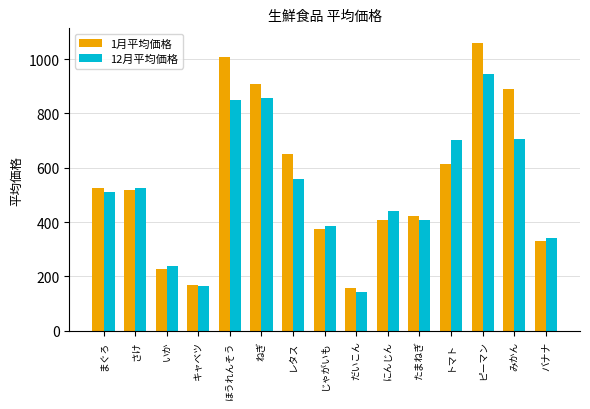

What is the label of the 12th bar from the right?

キャベツ